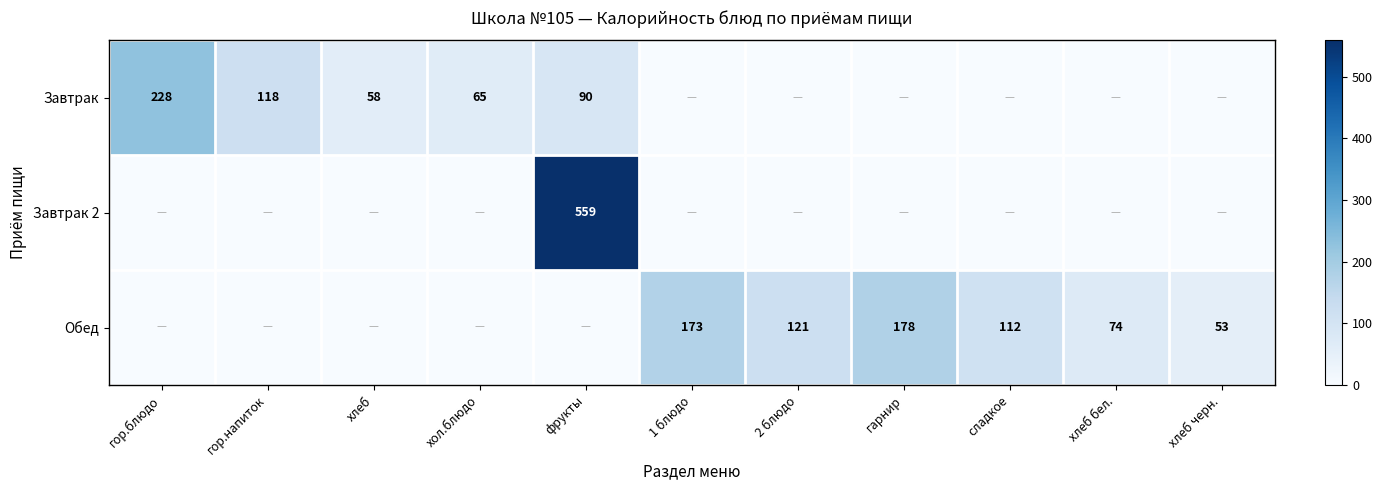

True or false: Завтрак 2 has a value of 559 at фрукты.

True